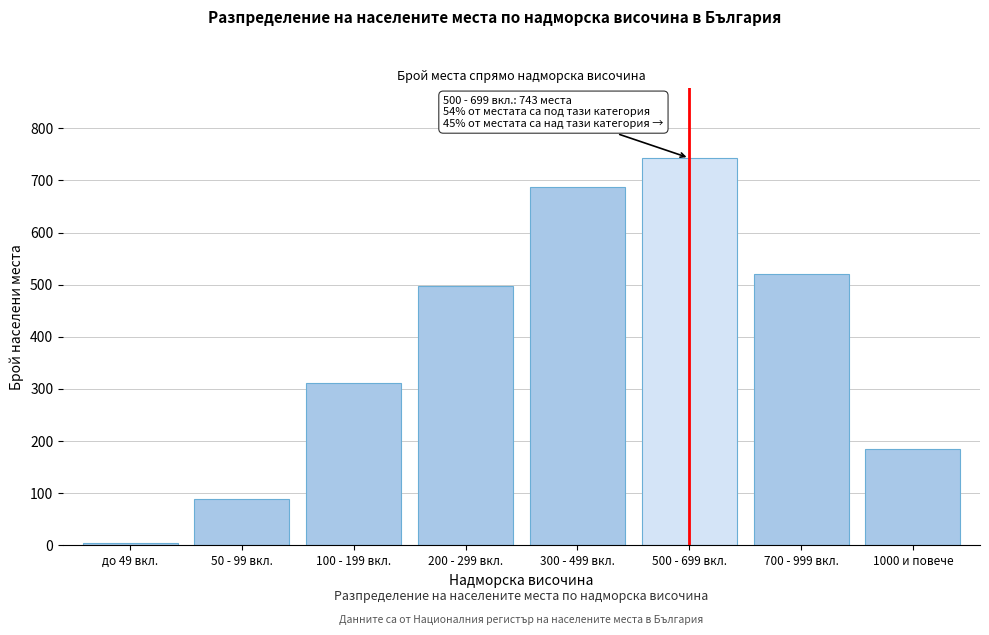

Reading left to right, extract all data points from this chart.

до 49 вкл.=5	50 - 99 вкл.=89	100 - 199 вкл.=312	200 - 299 вкл.=498	300 - 499 вкл.=687	500 - 699 вкл.=743	700 - 999 вкл.=521	1000 и повече=184